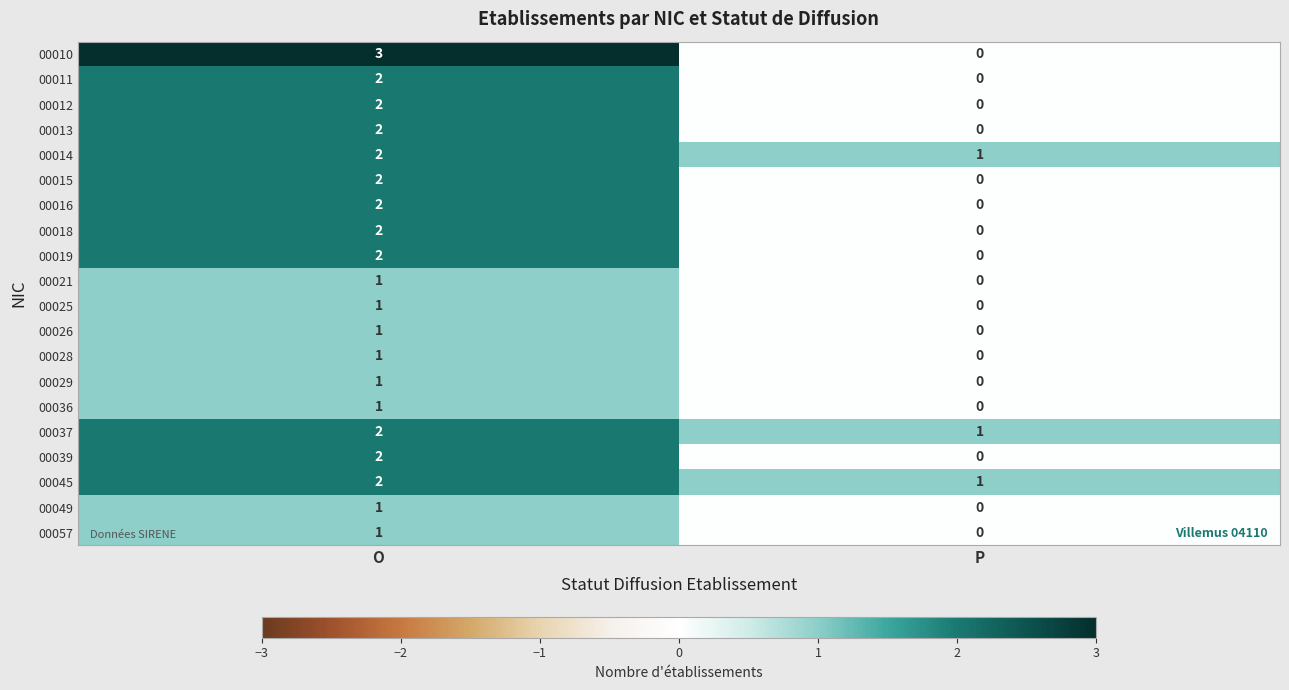

Rank the categories by 00010 value from highest to lowest.

O, P